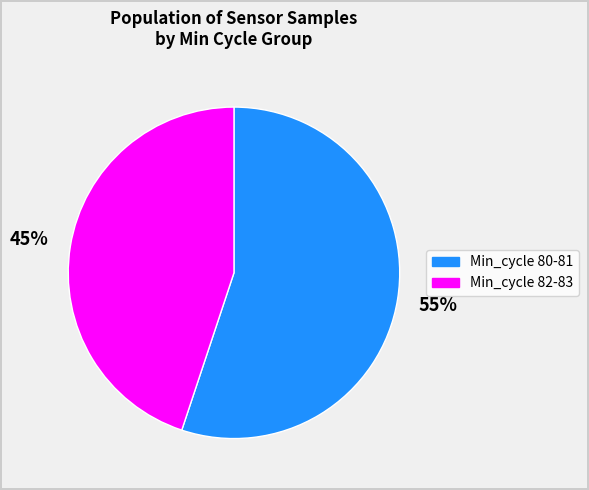

Rank the categories by value from lowest to highest.

Min_cycle 82-83, Min_cycle 80-81